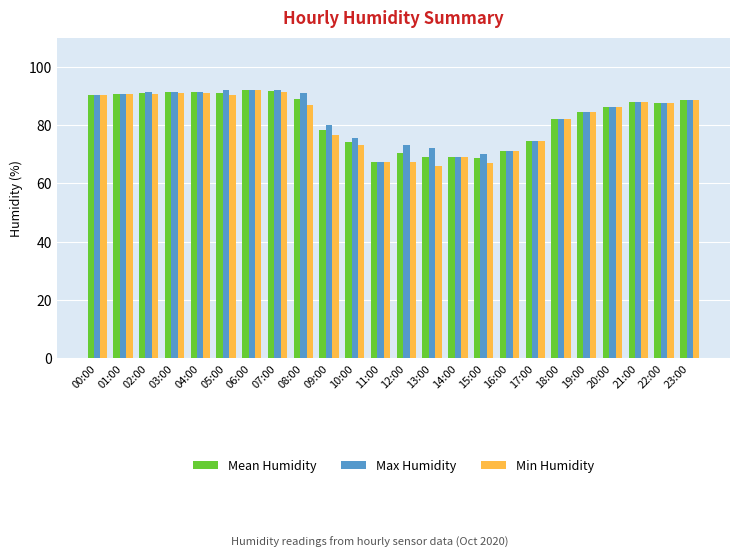

True or false: Max Humidity has a value of 16.6 at 16:00.

False